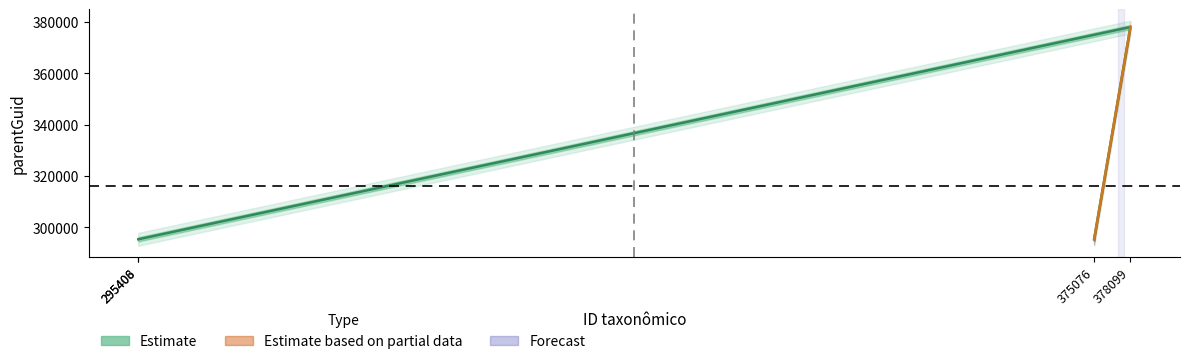

Which has a higher value, 378099 or 295408?

378099